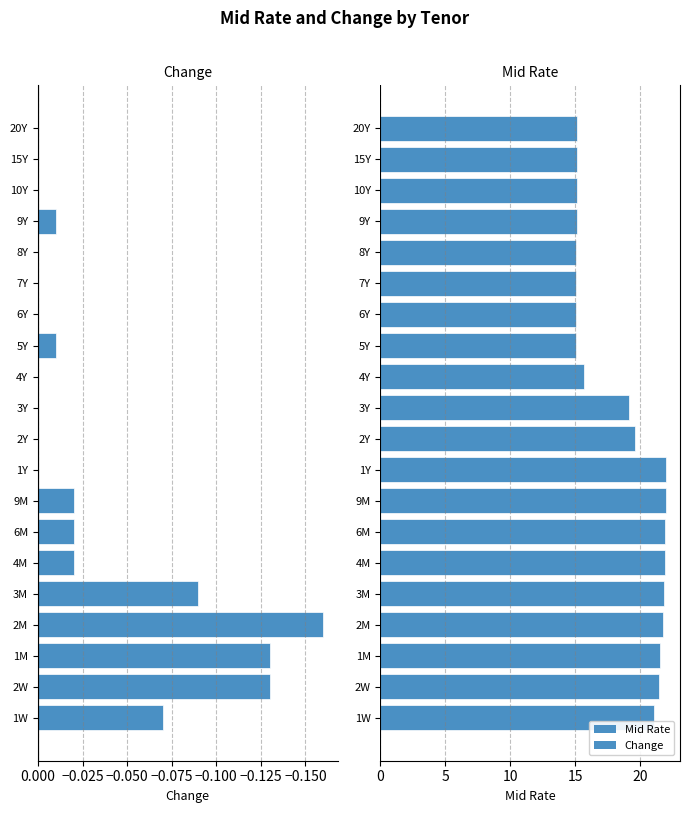

What are all the series names shown in the legend?

Change, Mid Rate